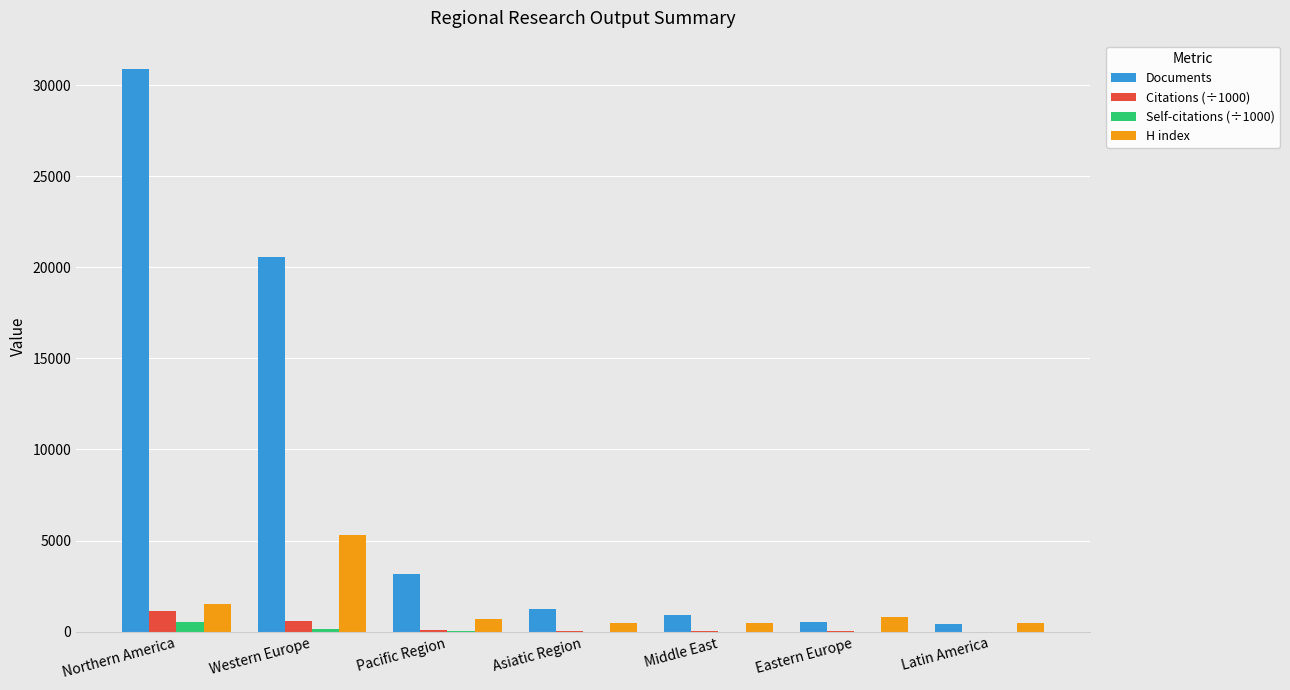

What is the greatest value displayed?

30895.0